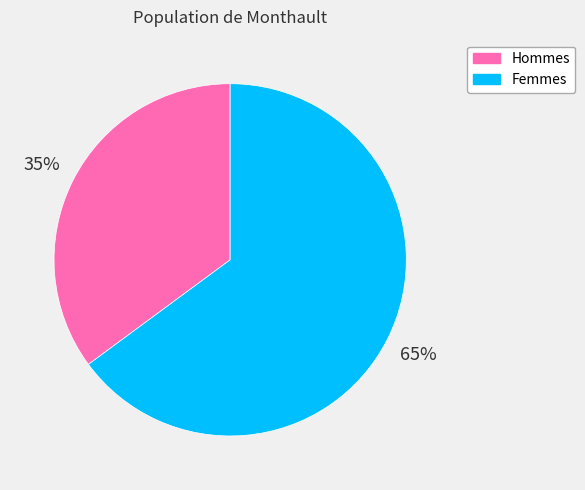

Is there any slice that represents more than half of the pie?

Yes